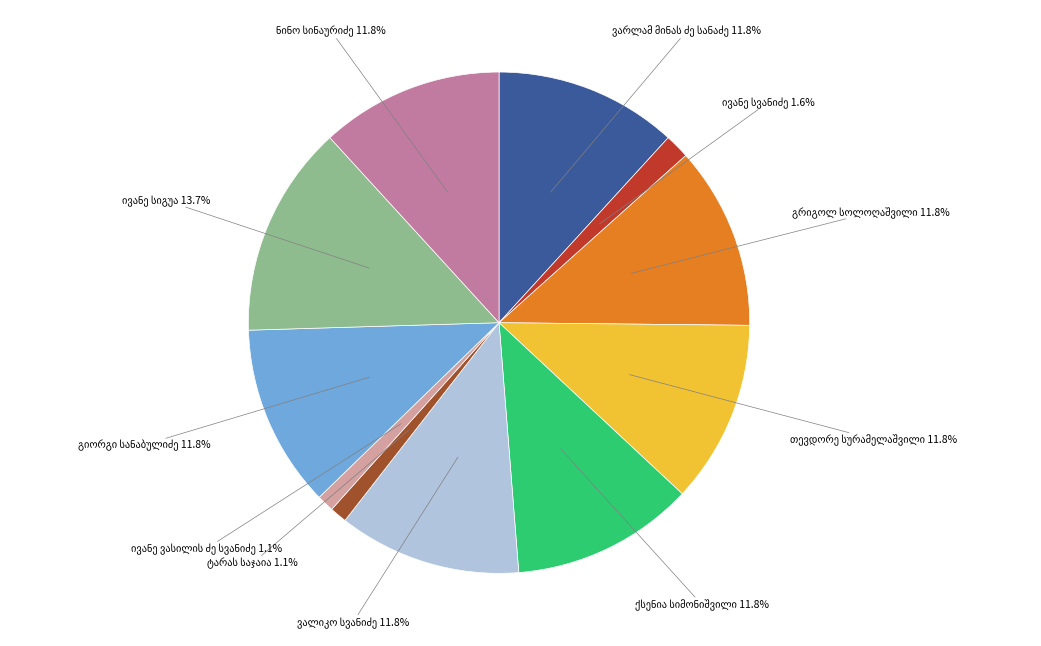

Is there any slice that represents more than half of the pie?

No